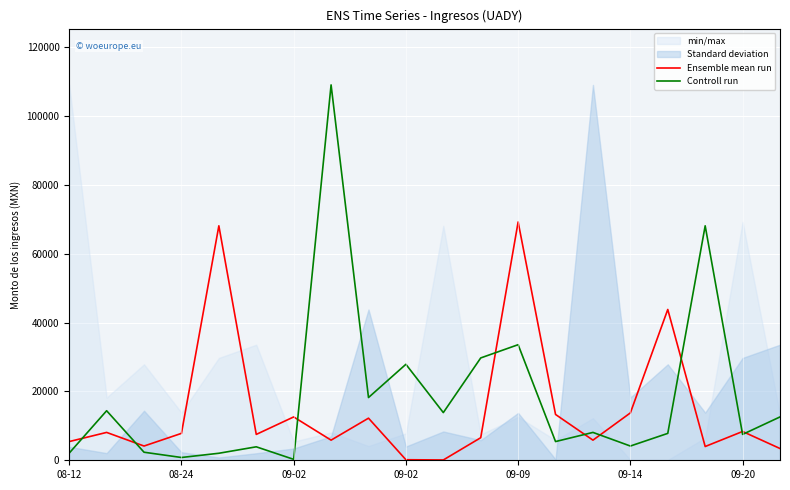

What is the label of the 20th point from the right?

08-12